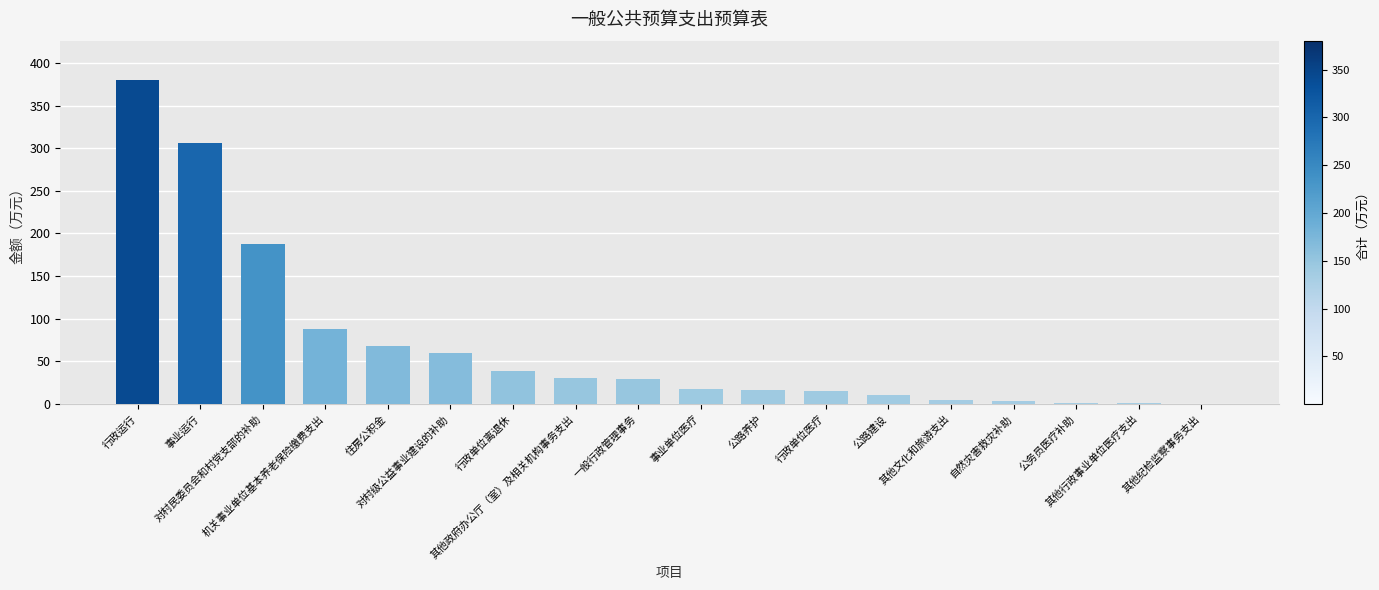

Which category has the highest value across all series?

行政运行